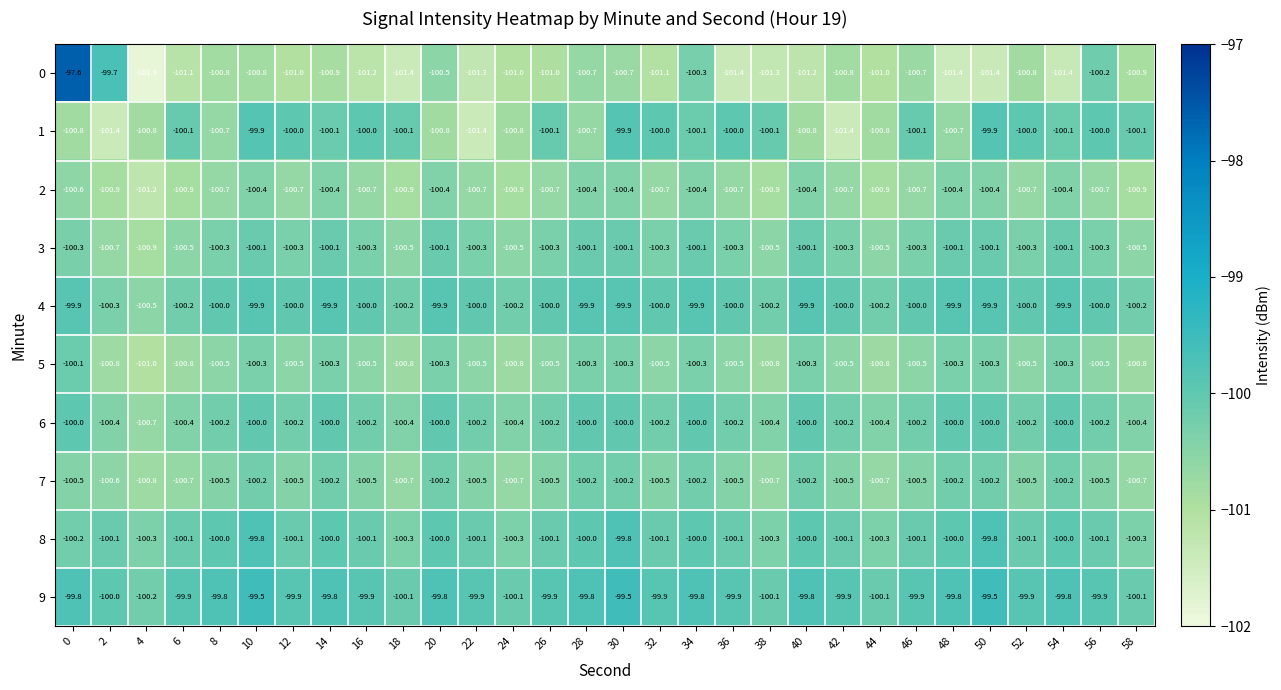

The 5 series shows -100.5 at 22. True or false?

True